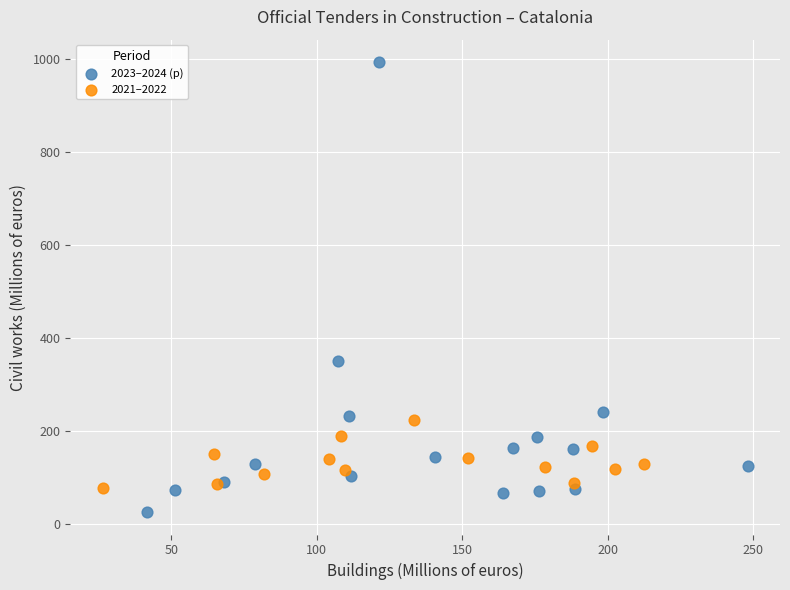

Which series reaches the minimum Y coordinate?

2023–2024 (p)